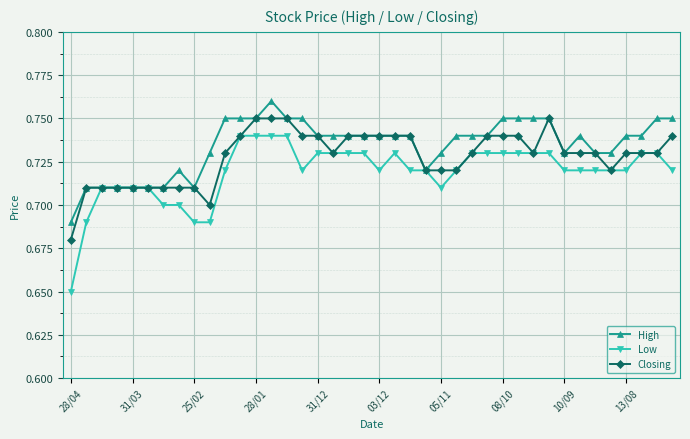

List the series in order of their overall mean, highest first.

High, Closing, Low